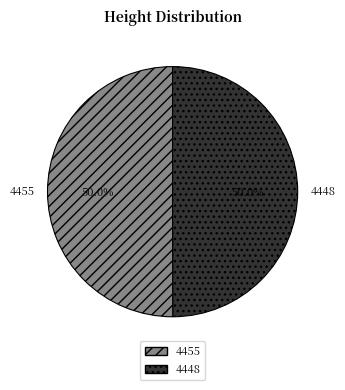

True or false: 4455 accounts for 50% of the total.

True